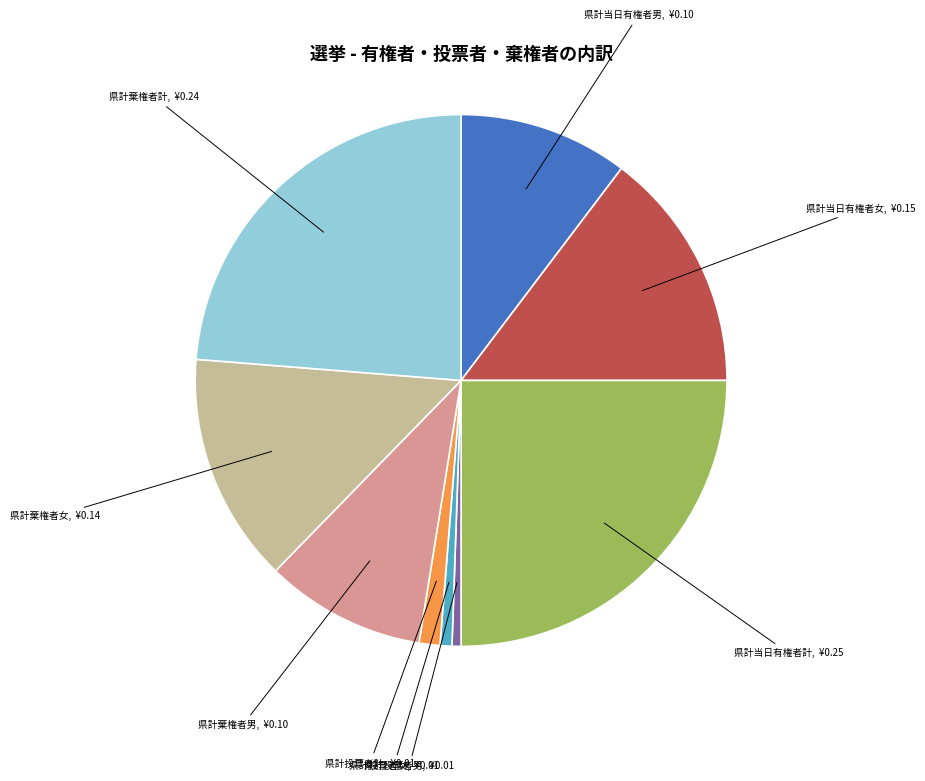

Is there any slice that represents more than half of the pie?

No